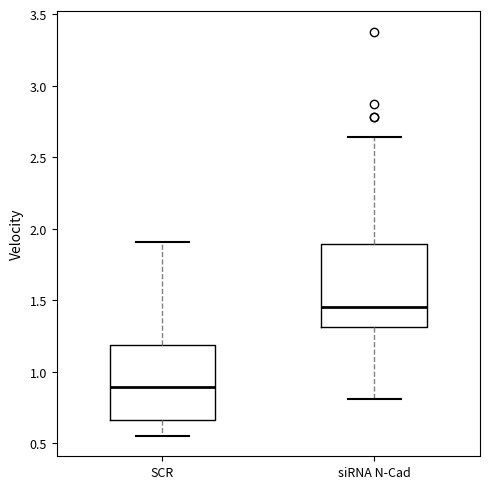

Comparing the boxes themselves (not the whiskers), which one is the tallest?

siRNA N-Cad